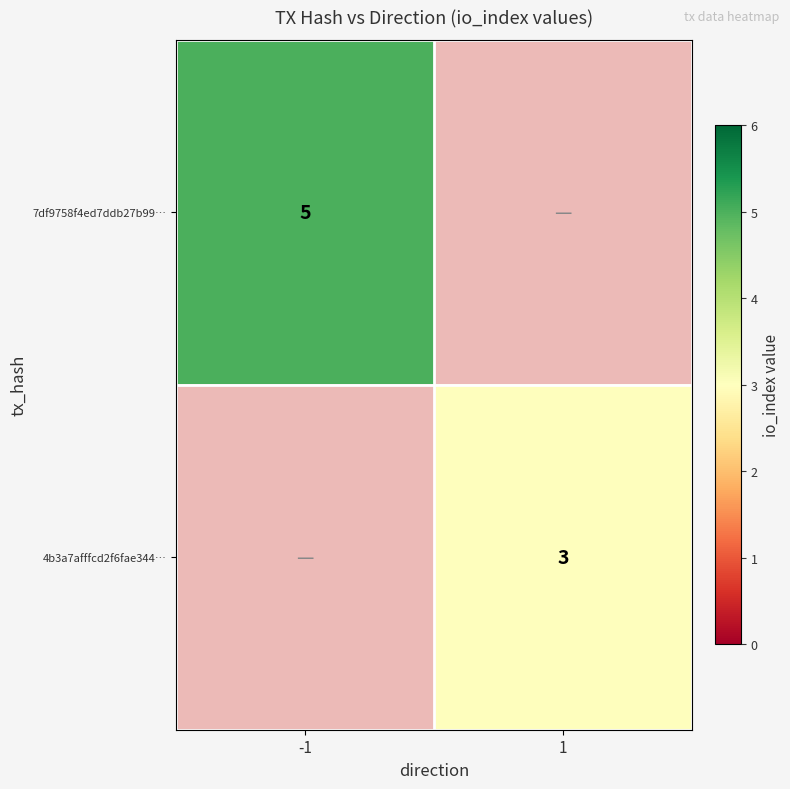

Is it true that 4b3a7afffcd2f6fae344… equals 3 at 1?

True